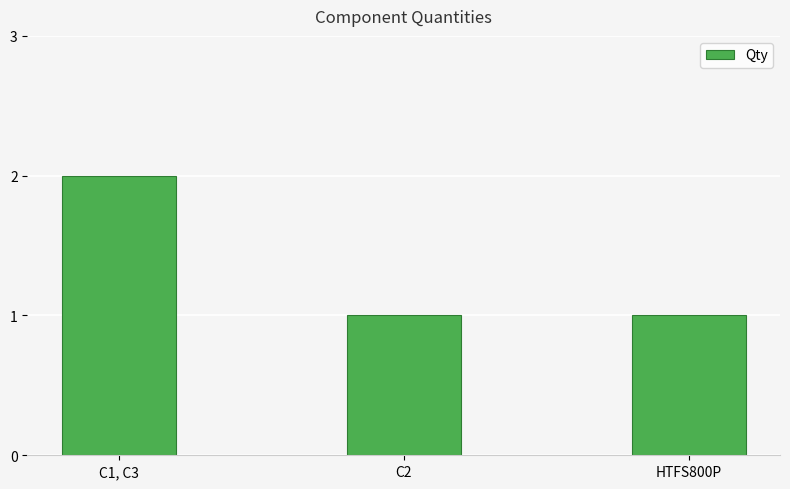

Approximately how many times larger is the value at HTFS800P compared to C1, C3?

0.5